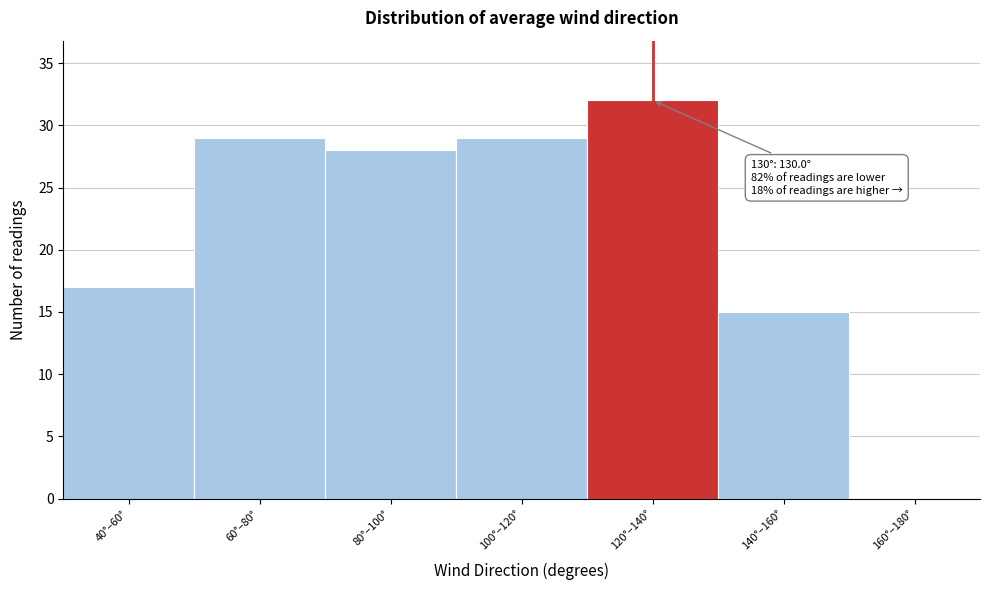

Reading left to right, list all the values displayed in this chart.

40°–60°=17	60°–80°=29	80°–100°=28	100°–120°=29	120°–140°=32	140°–160°=15	160°–180°=0